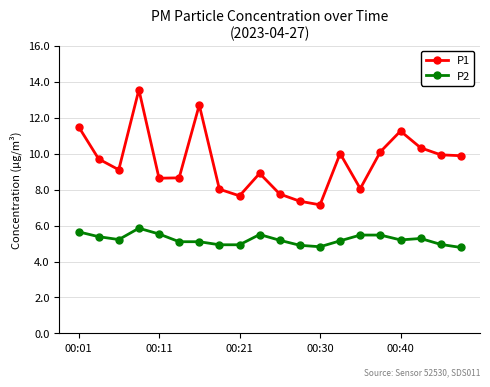

What is the value of the P2 point at the 11th from the left?

5.2